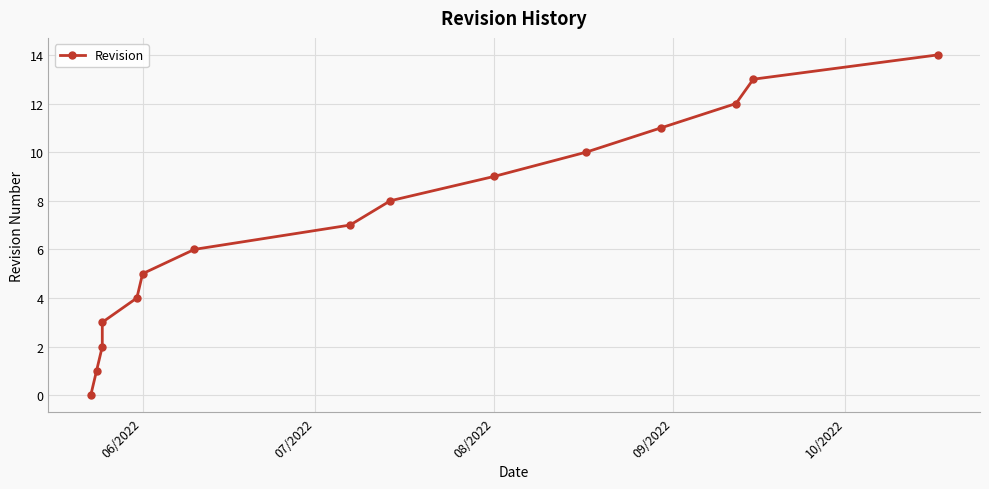

At which category does the chart reach its minimum across all series?

06/2022